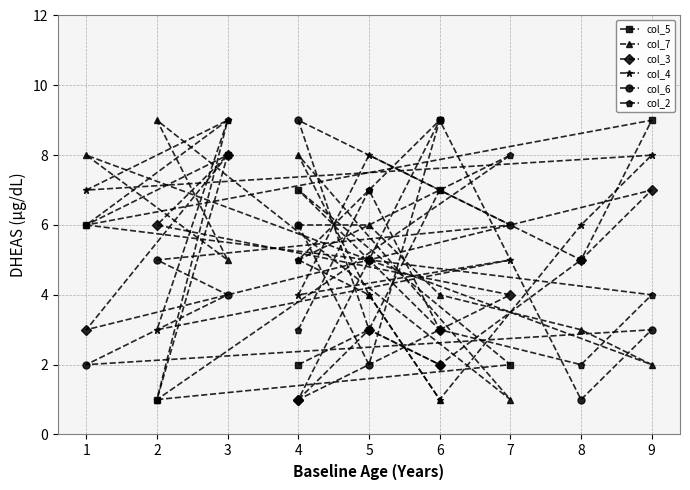

What is the approximate value of col_5 at 8?

5